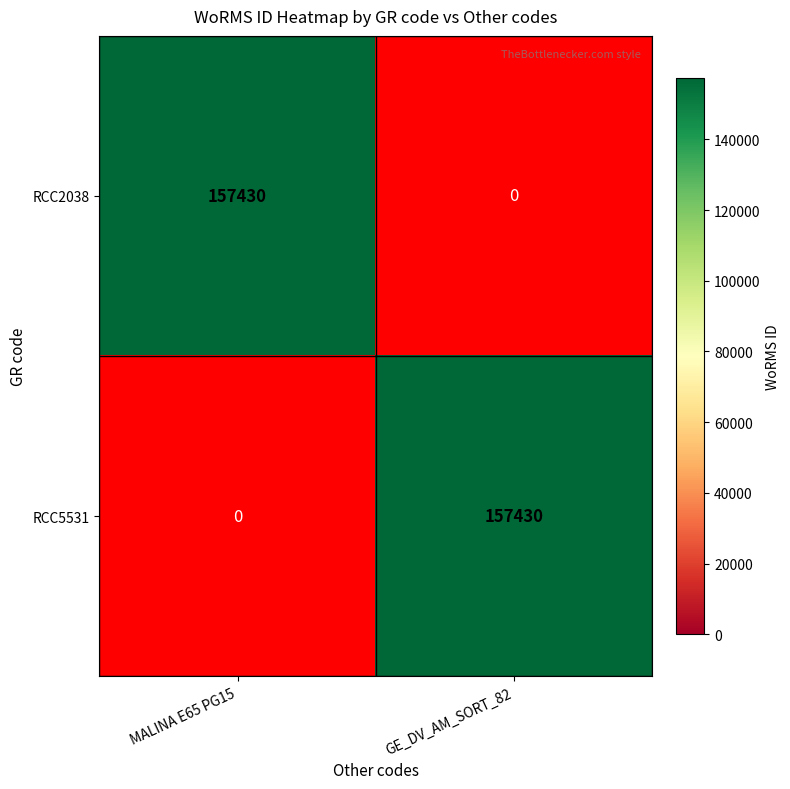

What value does the RCC2038 series have at MALINA E65 PG15?

157430